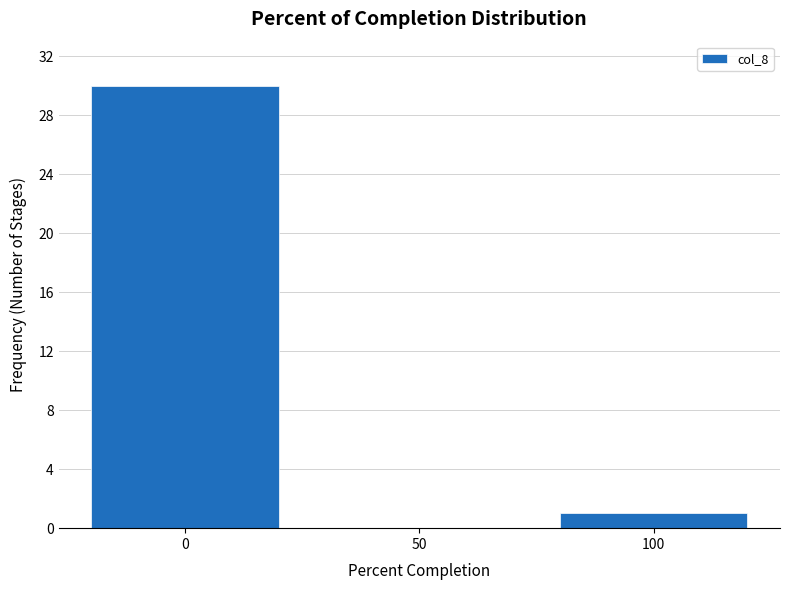

Reading left to right, what are all the values shown in this chart?

0=30	50=0	100=1